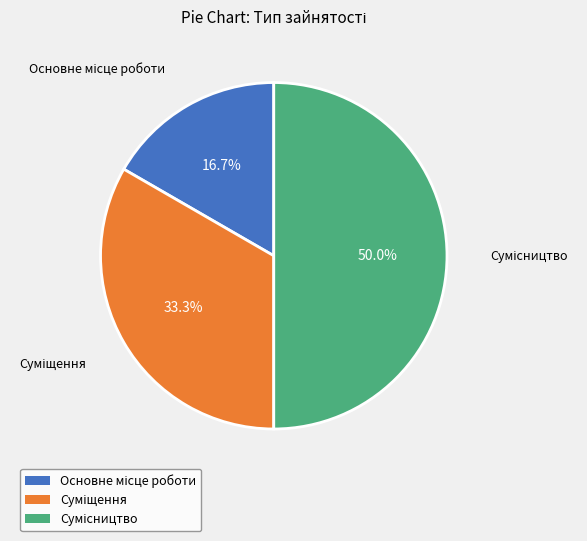

How many slices are in this pie chart?

3